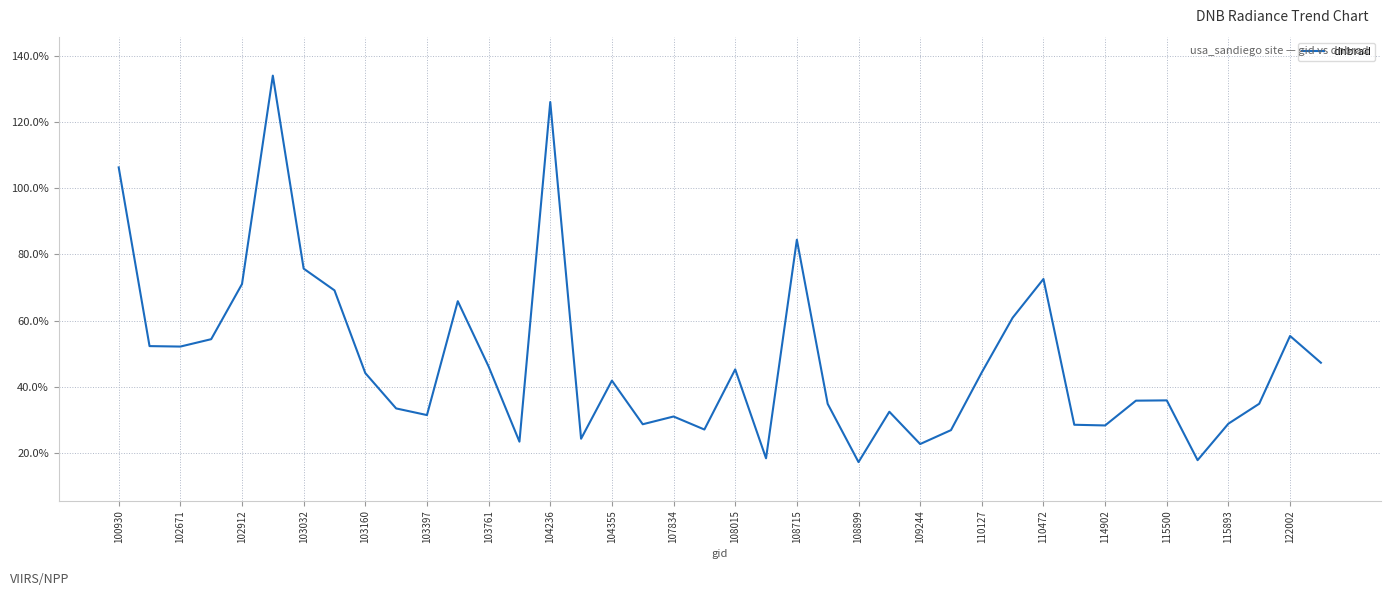

What is the maximum value shown in the chart?

1.3